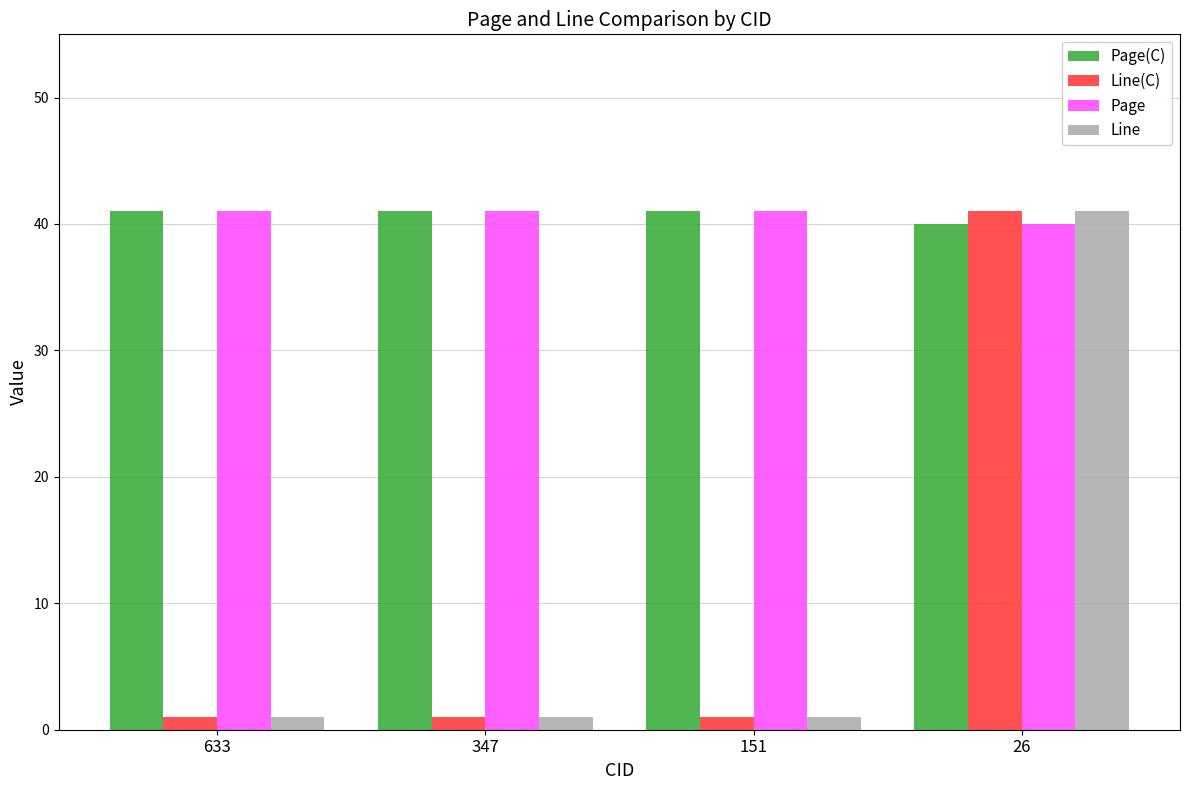

Is the value of Page at 151 greater than the value of Line(C) at 347?

Yes